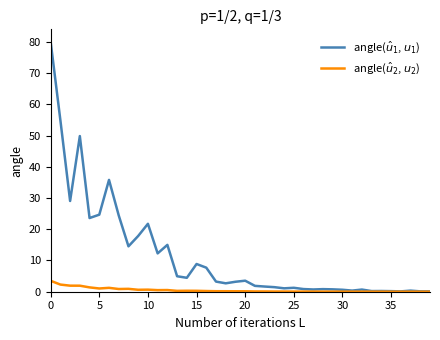

Does the chart display data point markers on the line(s)?

No